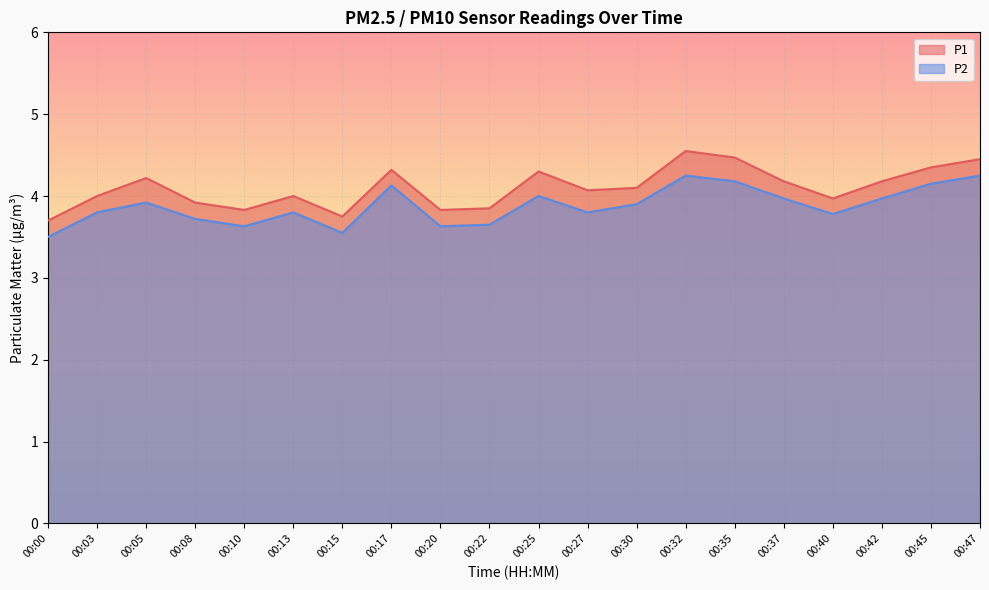

Where is the first local minimum for P2?

00:10